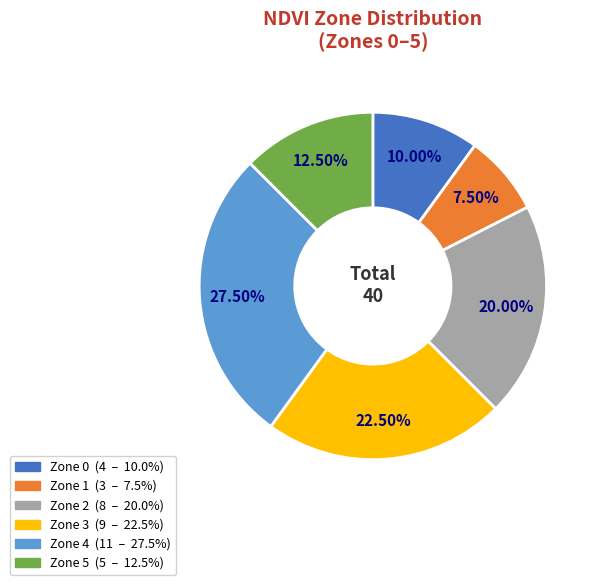

What is the ratio of the value at Zone 4 to the value at Zone 2?

1.4